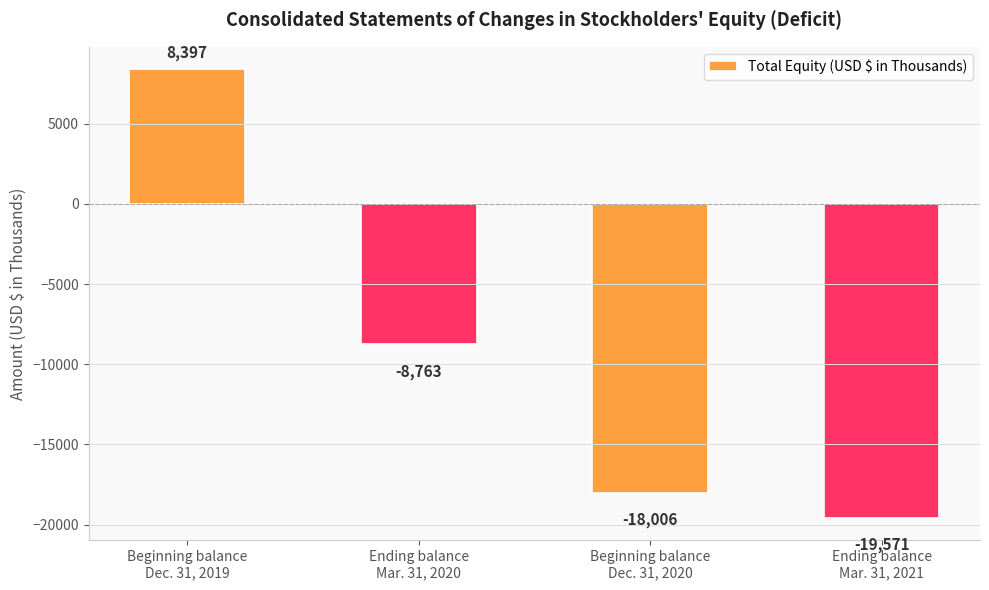

What is the smallest value displayed?

-19571